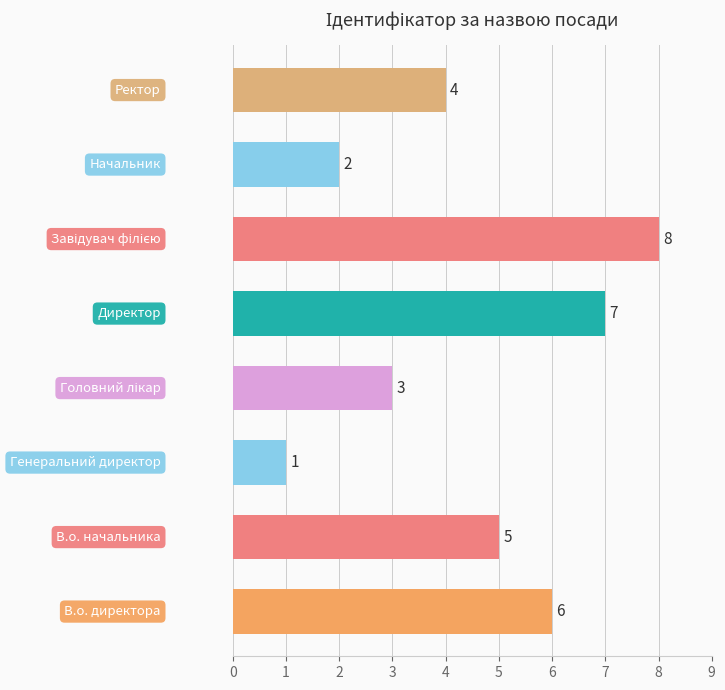

What is the difference between the second highest and minimum values?

6